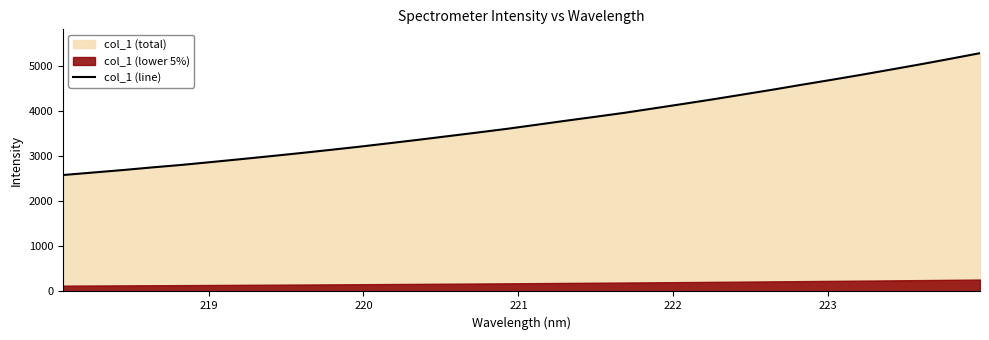

How many values are below 3691?

16